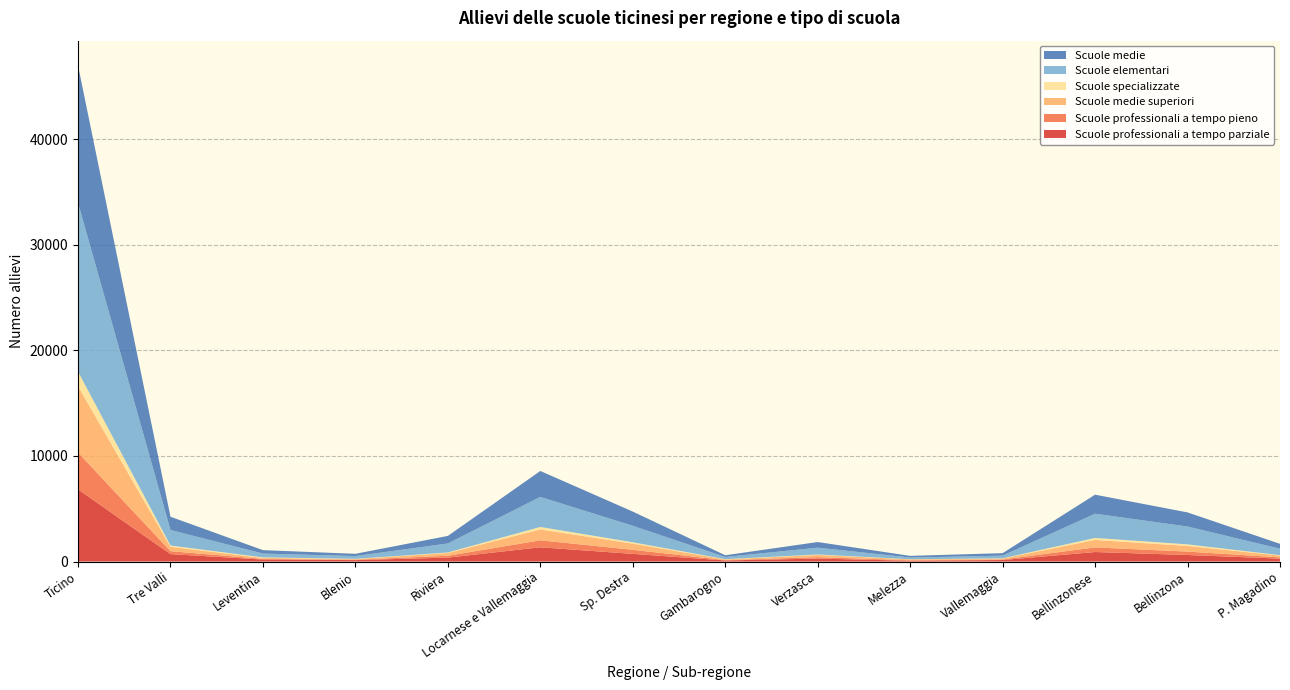

Reading left to right, extract all data points from this chart.

Scuole professionali a tempo parziale: Ticino=6835	Tre Valli=707	Leventina=193	Blenio=139	Riviera=375	Locarnese e Vallemaggia=1351	Sp. Destra=728	Gambarogno=105	Verzasca=284	Melezza=75	Vallemaggia=147	Bellinzonese=903	Bellinzona=622	P. Magadino=281
Scuole professionali a tempo pieno: Ticino=3489	Tre Valli=276	Leventina=61	Blenio=40	Riviera=175	Locarnese e Vallemaggia=662	Sp. Destra=385	Gambarogno=34	Verzasca=134	Melezza=51	Vallemaggia=55	Bellinzonese=437	Bellinzona=321	P. Magadino=116
Scuole medie superiori: Ticino=6277	Tre Valli=413	Leventina=93	Blenio=62	Riviera=258	Locarnese e Vallemaggia=1026	Sp. Destra=583	Gambarogno=66	Verzasca=206	Melezza=83	Vallemaggia=80	Bellinzonese=708	Bellinzona=536	P. Magadino=172
Scuole specializzate: Ticino=1382	Tre Valli=123	Leventina=51	Blenio=18	Riviera=54	Locarnese e Vallemaggia=237	Sp. Destra=130	Gambarogno=22	Verzasca=47	Melezza=11	Vallemaggia=26	Bellinzonese=189	Bellinzona=149	P. Magadino=40
Scuole elementari: Ticino=15972	Tre Valli=1471	Leventina=358	Blenio=262	Riviera=851	Locarnese e Vallemaggia=2844	Sp. Destra=1560	Gambarogno=208	Verzasca=643	Melezza=162	Vallemaggia=253	Bellinzonese=2295	Bellinzona=1689	P. Magadino=606
Scuole medie: Ticino=13011	Tre Valli=1256	Leventina=326	Blenio=214	Riviera=716	Locarnese e Vallemaggia=2456	Sp. Destra=1346	Gambarogno=163	Verzasca=535	Melezza=157	Vallemaggia=235	Bellinzonese=1800	Bellinzona=1337	P. Magadino=463